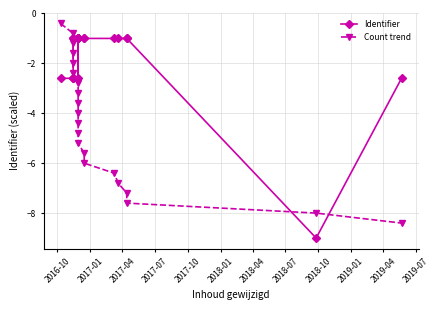

True or false: Identifier has more than 2 points higher than both neighbors.

True